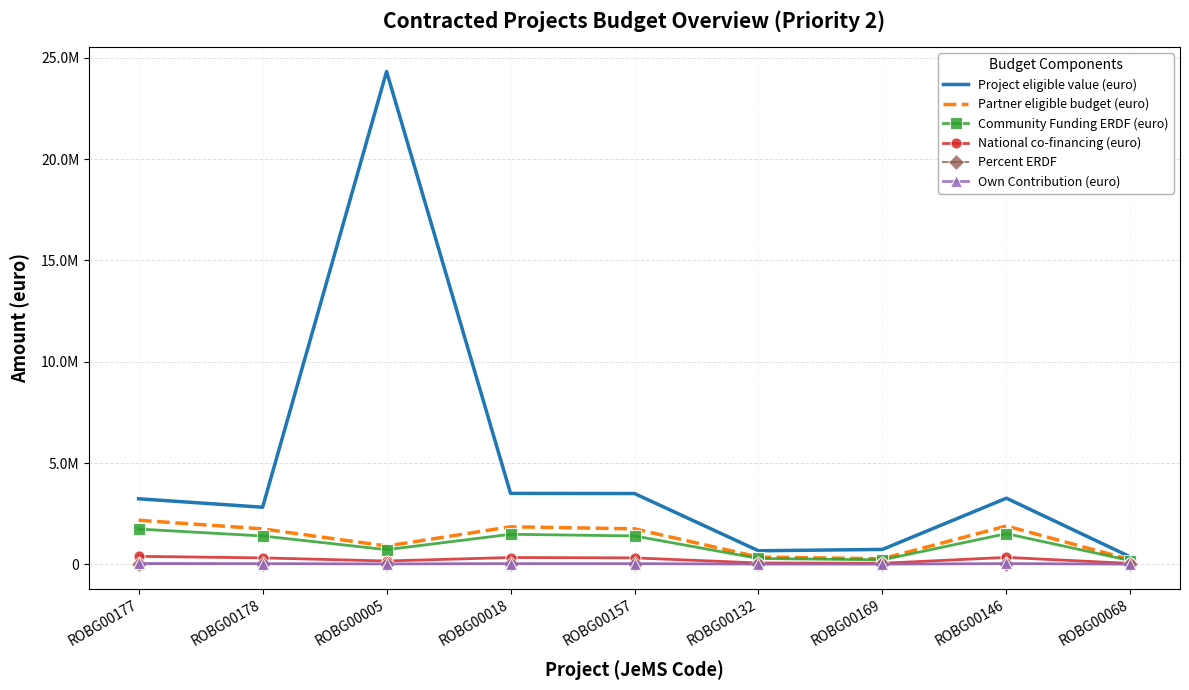

At which category is the sum across all series the highest?

ROBG00005